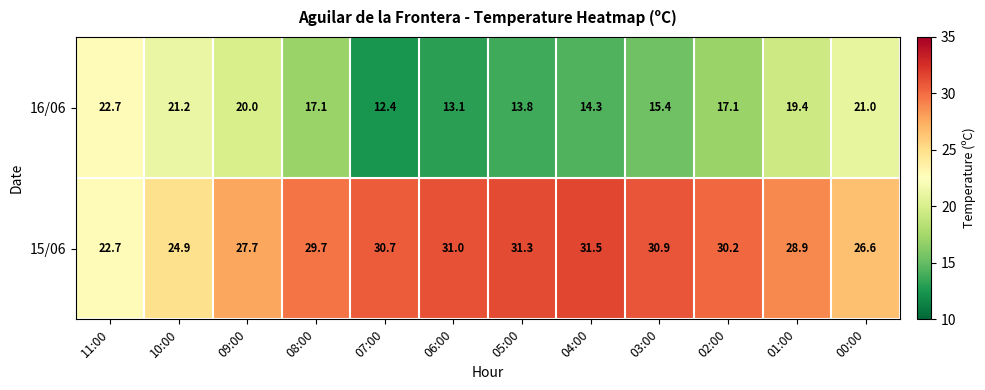

What is the total value across all series at 00:00?

47.6